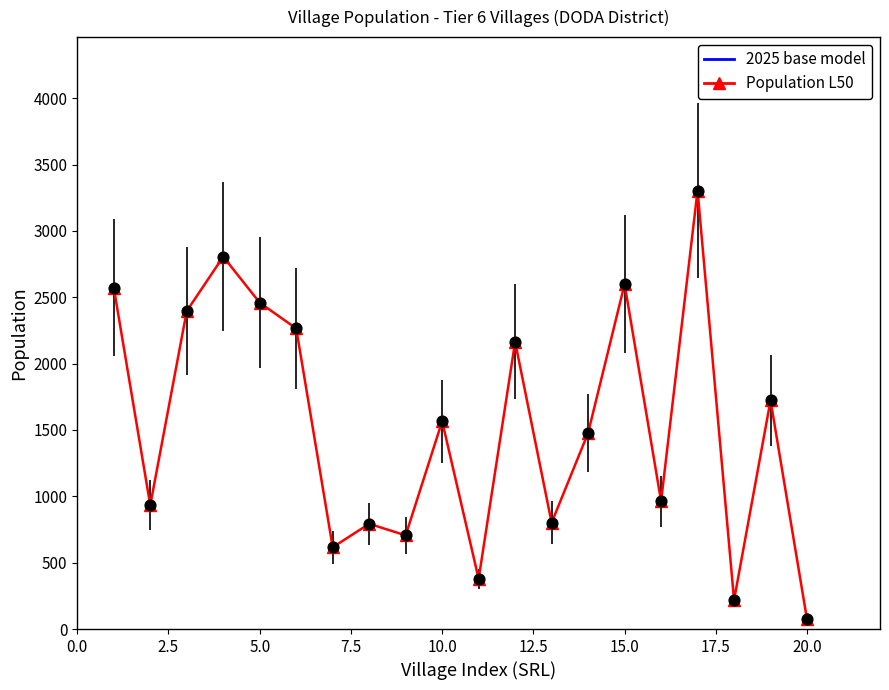

What is the greatest value displayed?

3304